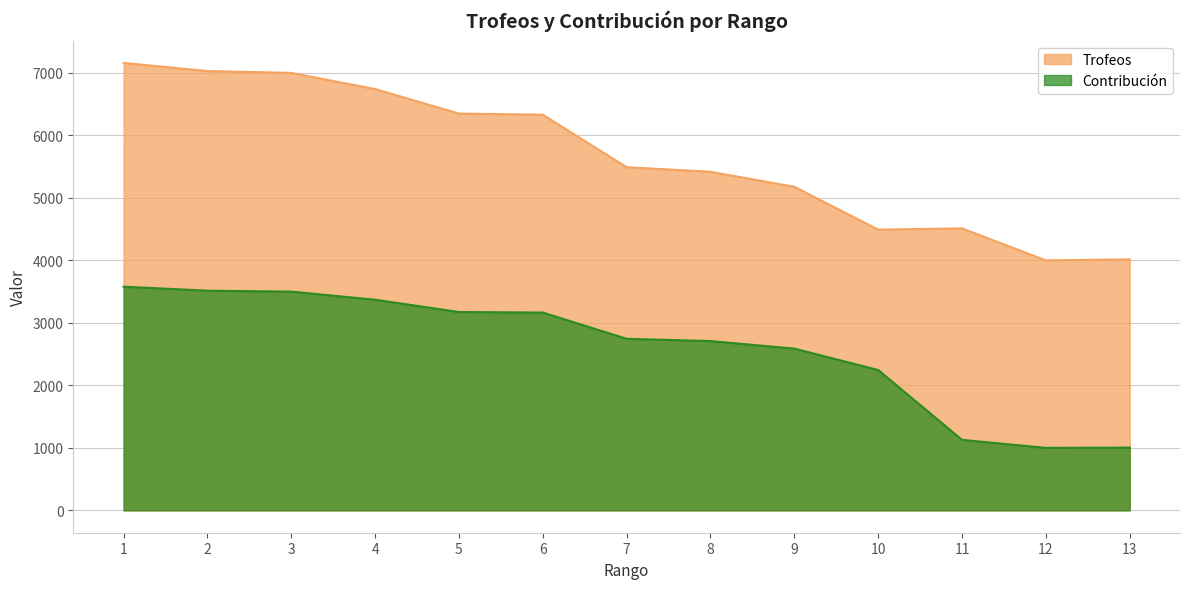

How many lines are shown in the chart?

2